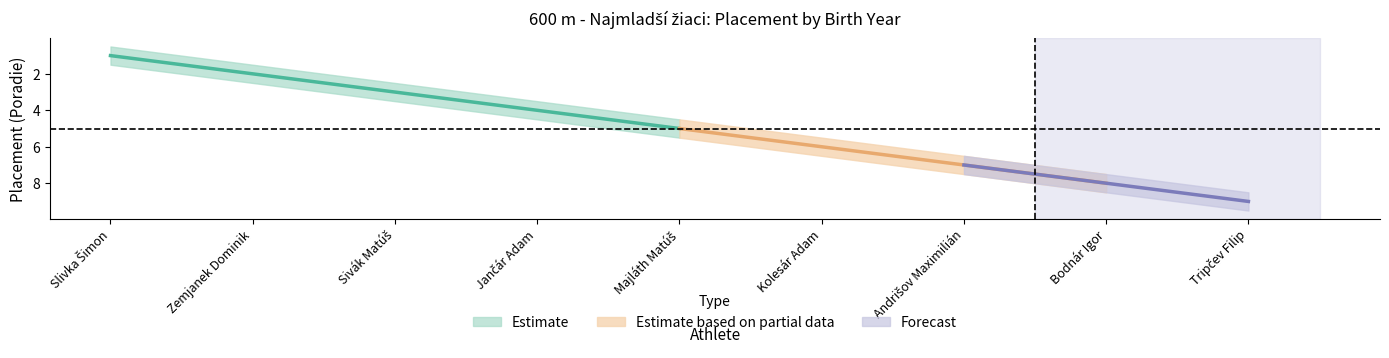

What is the sum of all Poradie values?

45.0